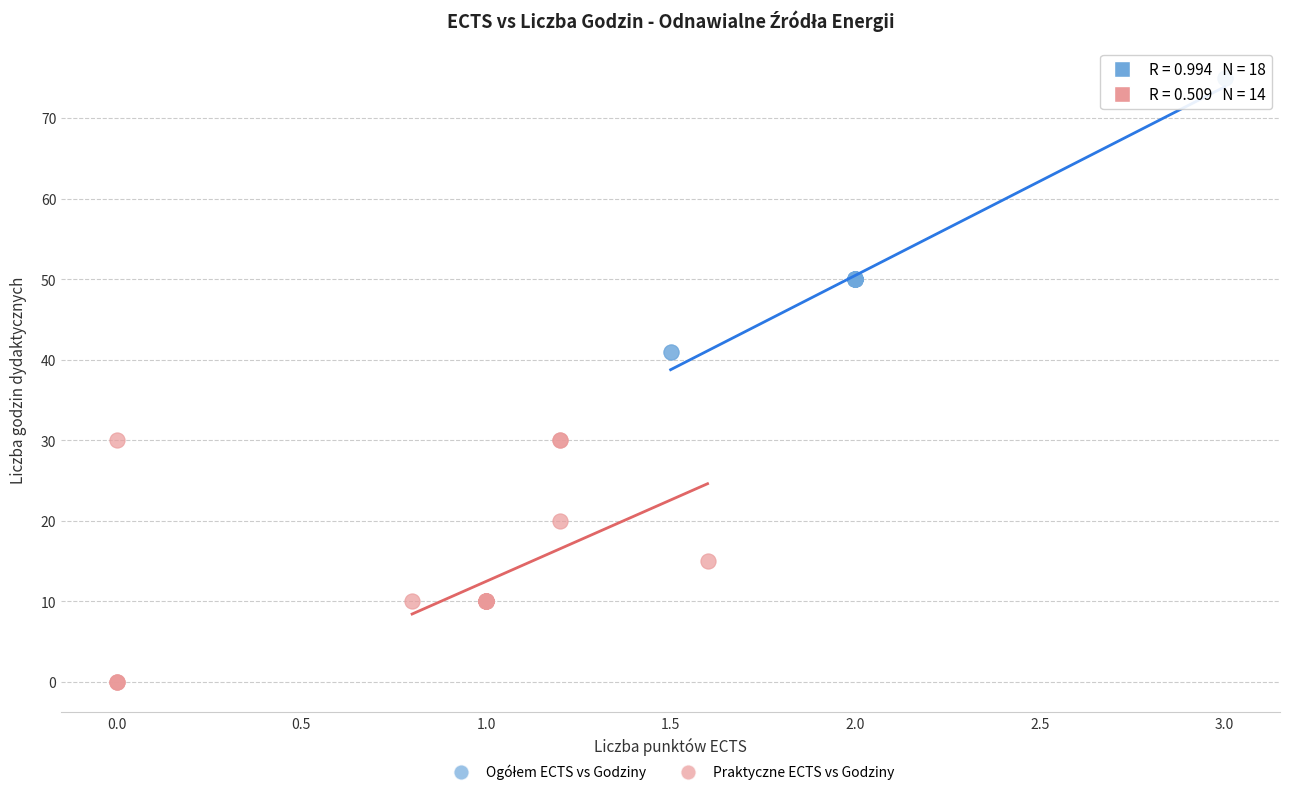

Which series contains the lowest Y value?

Praktyczne ECTS vs Godziny